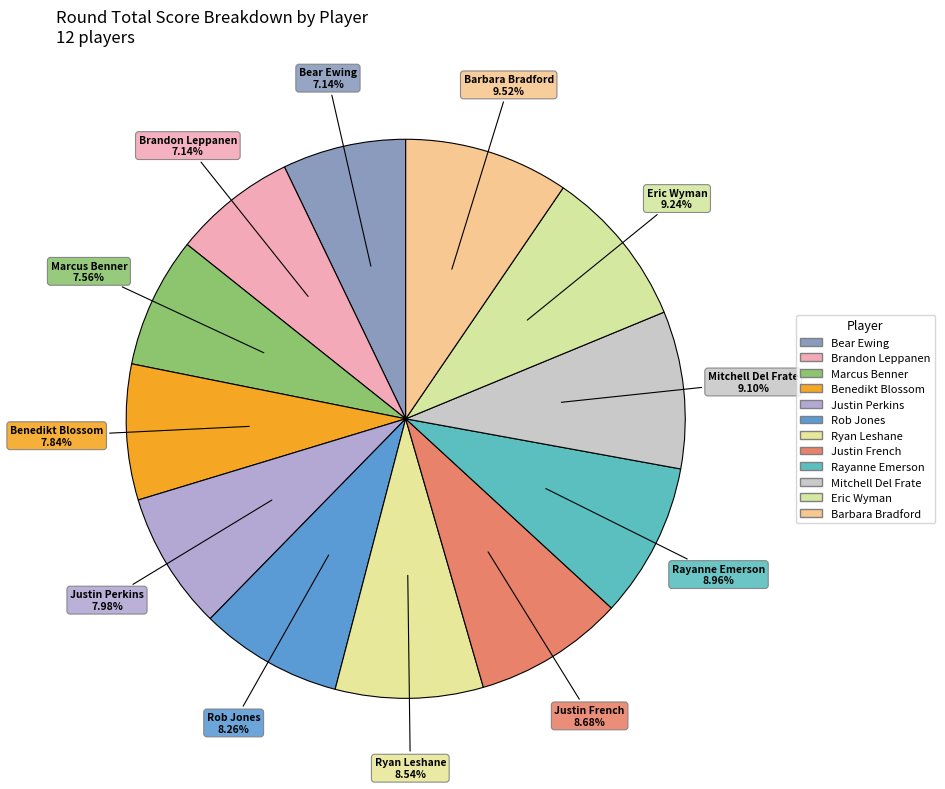

Is it true that Bear Ewing is 7% of the pie?

True